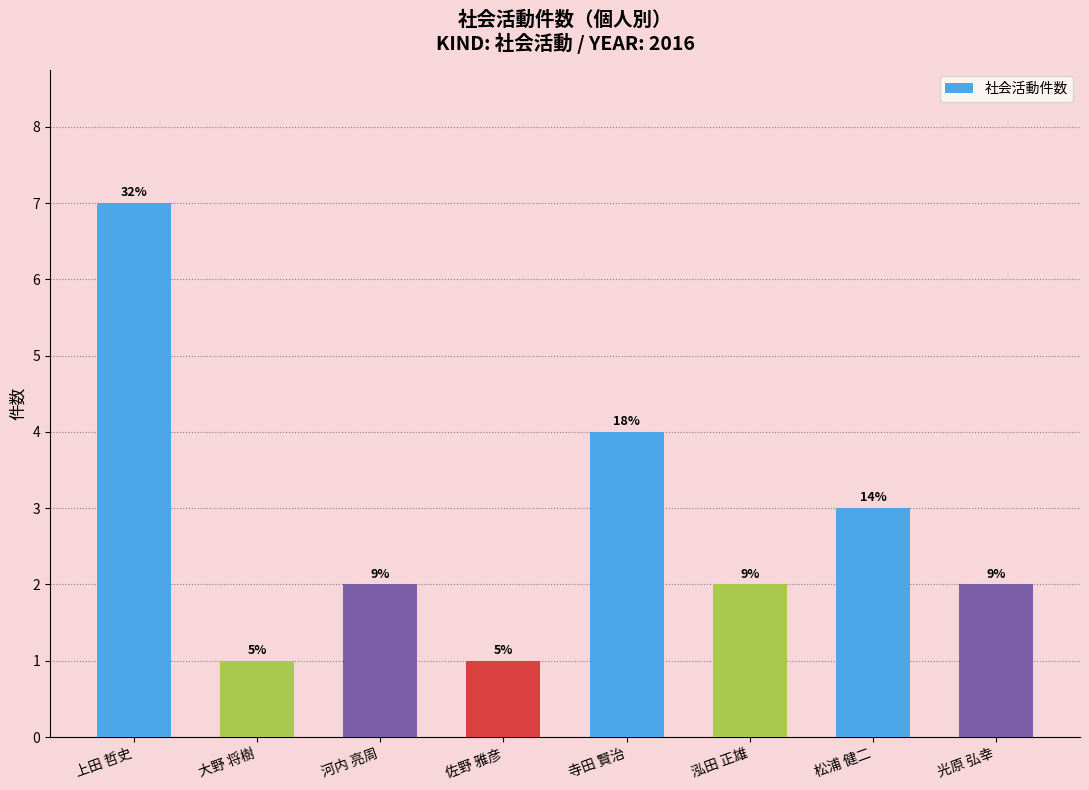

Does the chart contain any negative values?

No